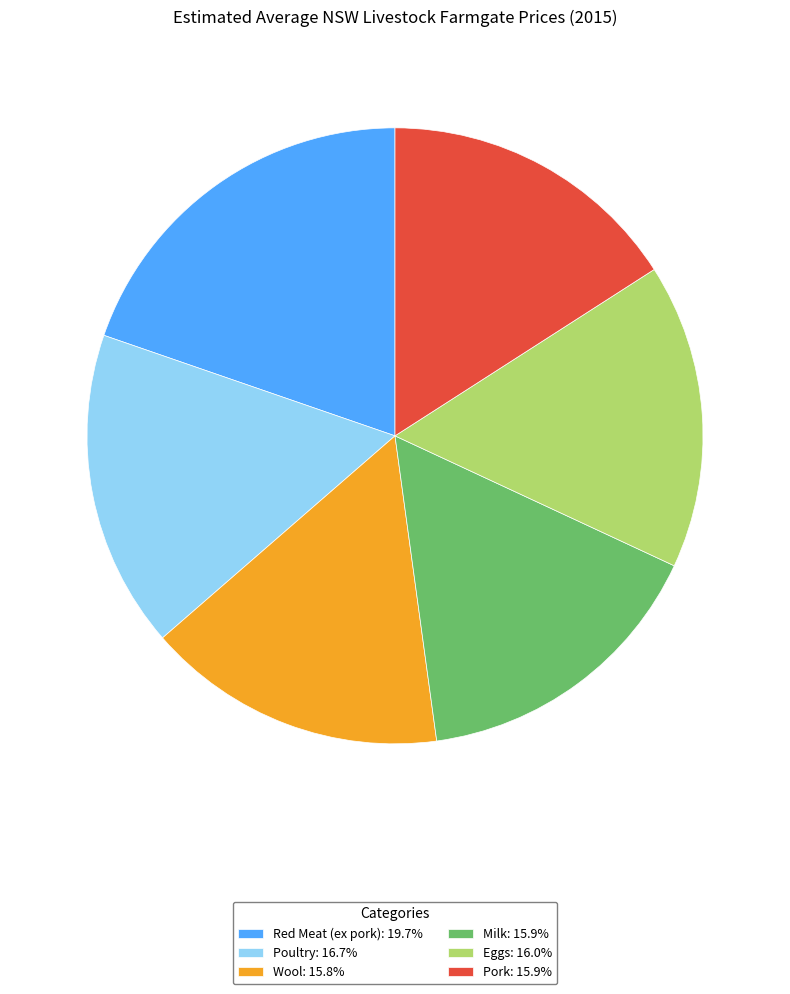

Count the number of slices in the pie.

6